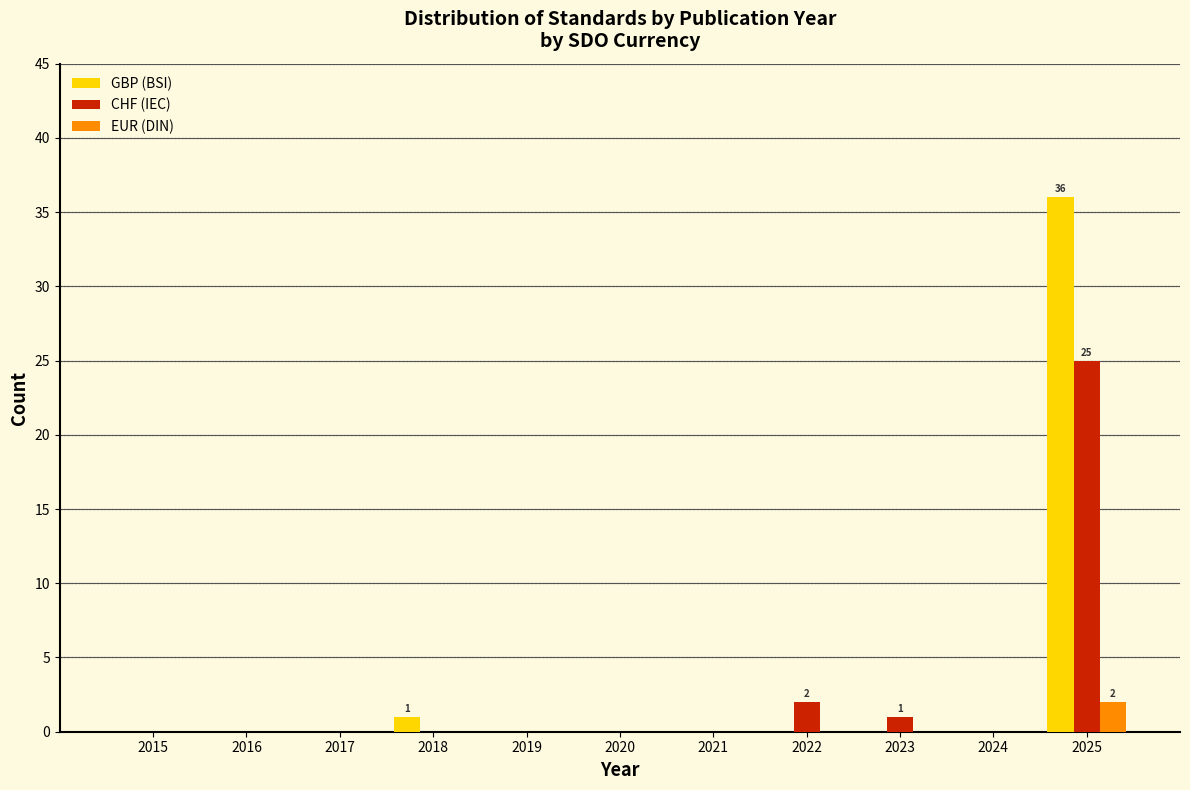

What is the sum of all CHF (IEC) values?

28